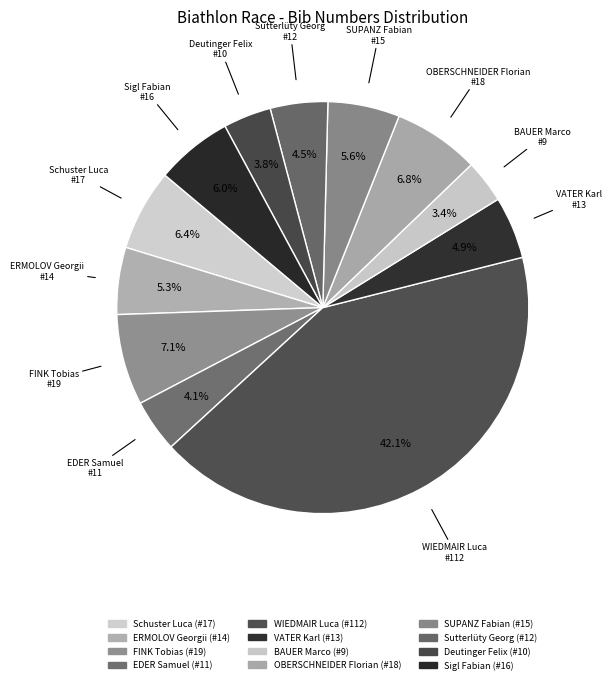

Count the number of slices in the pie.

12